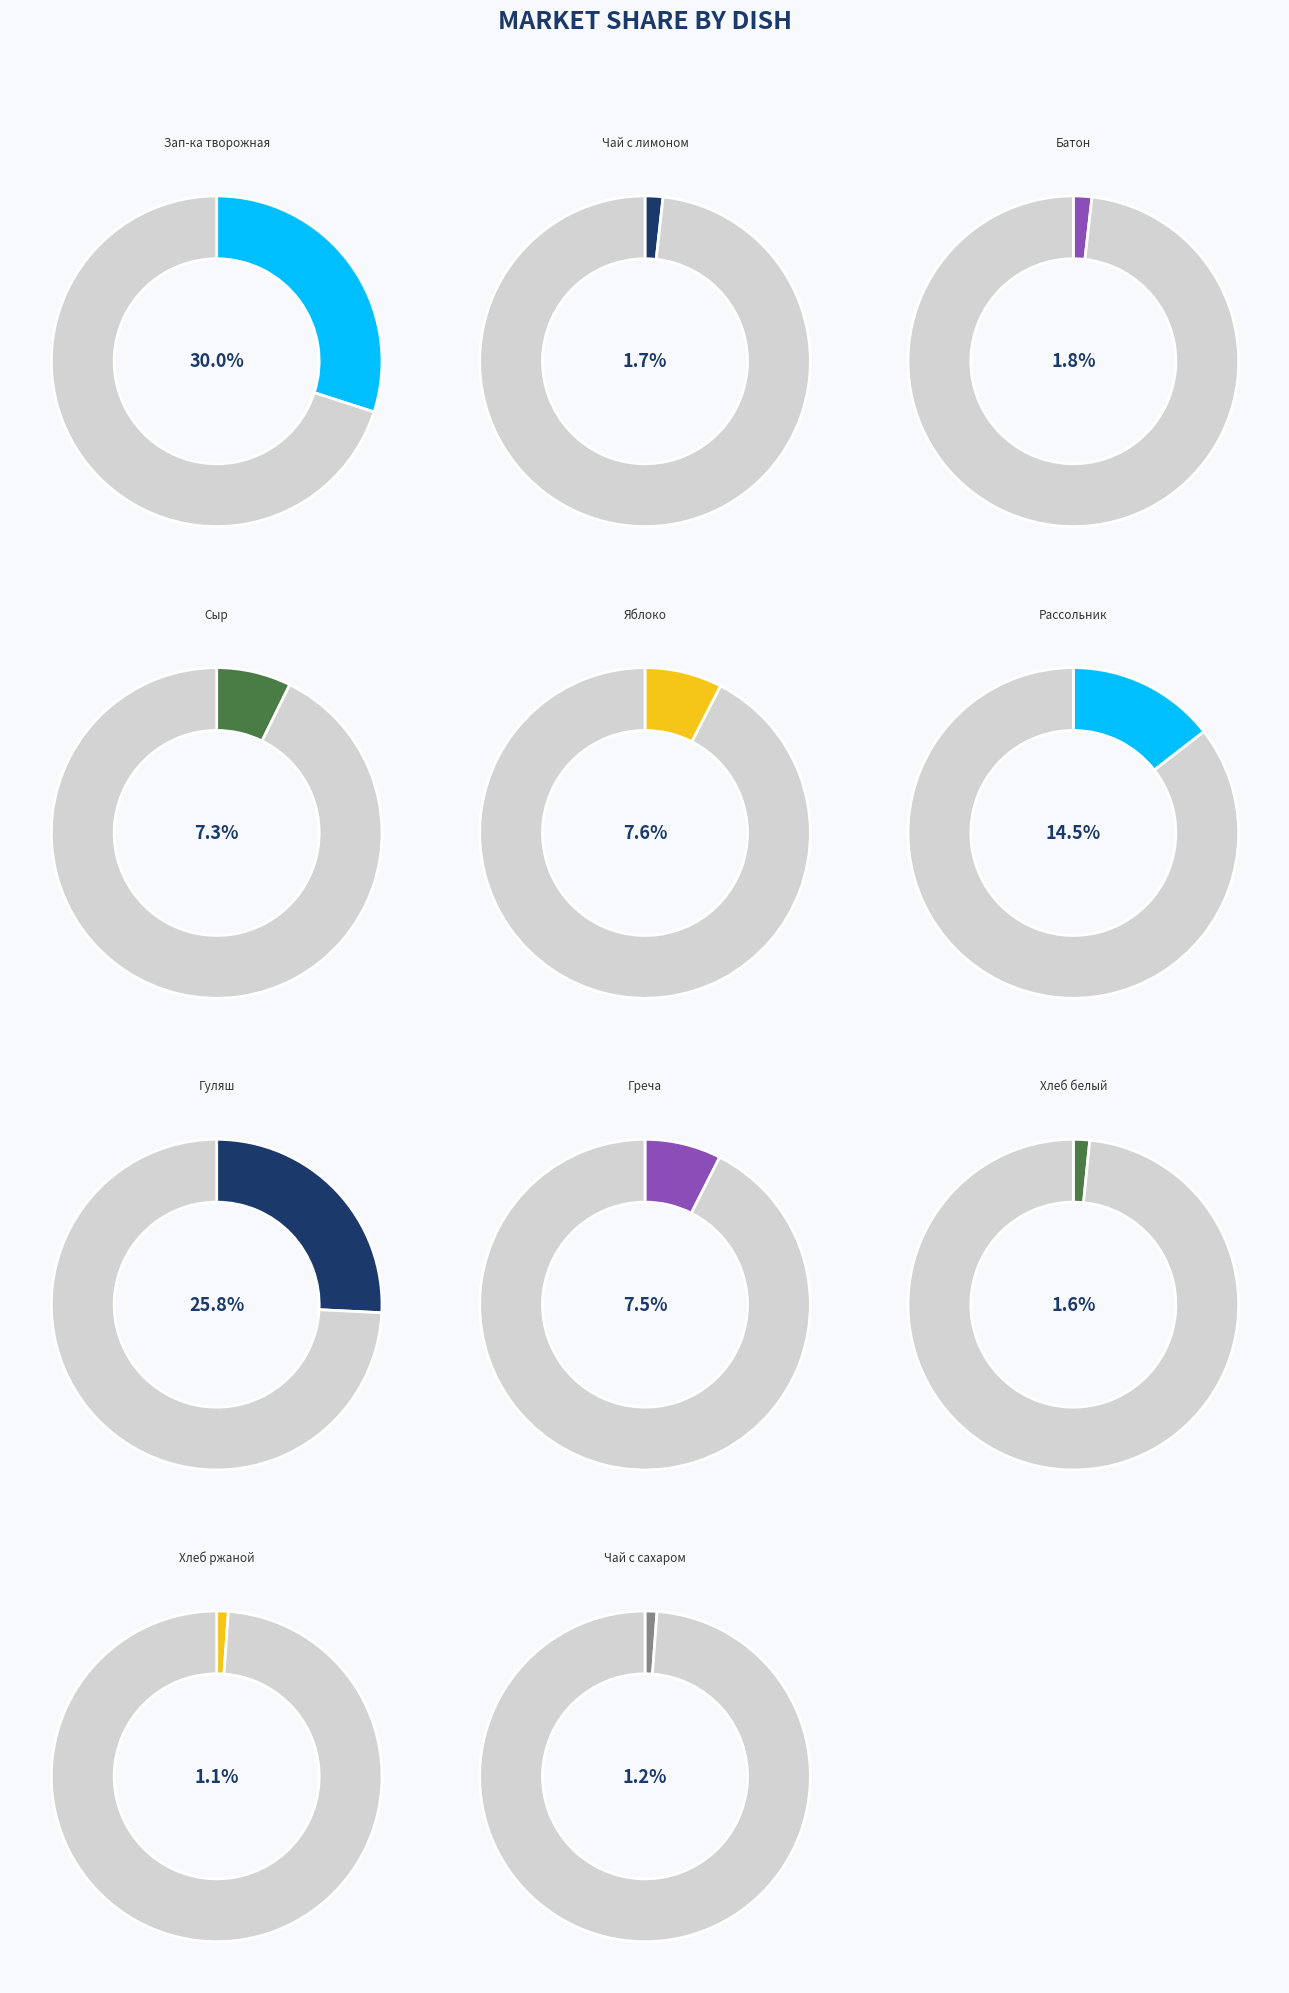

What percentage is the Сыр slice, to the nearest percent?

7%